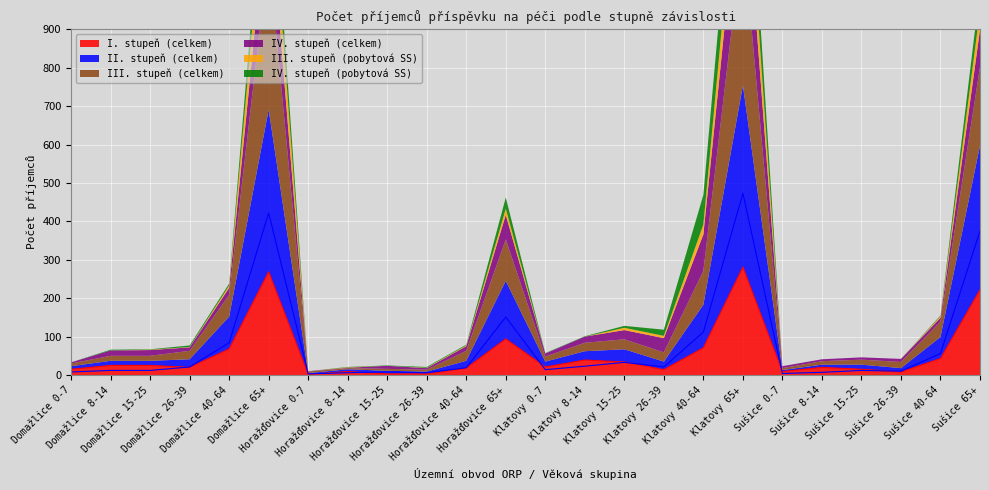

How many data points in IV. stupeň (pobytová SS) are above 2?

9